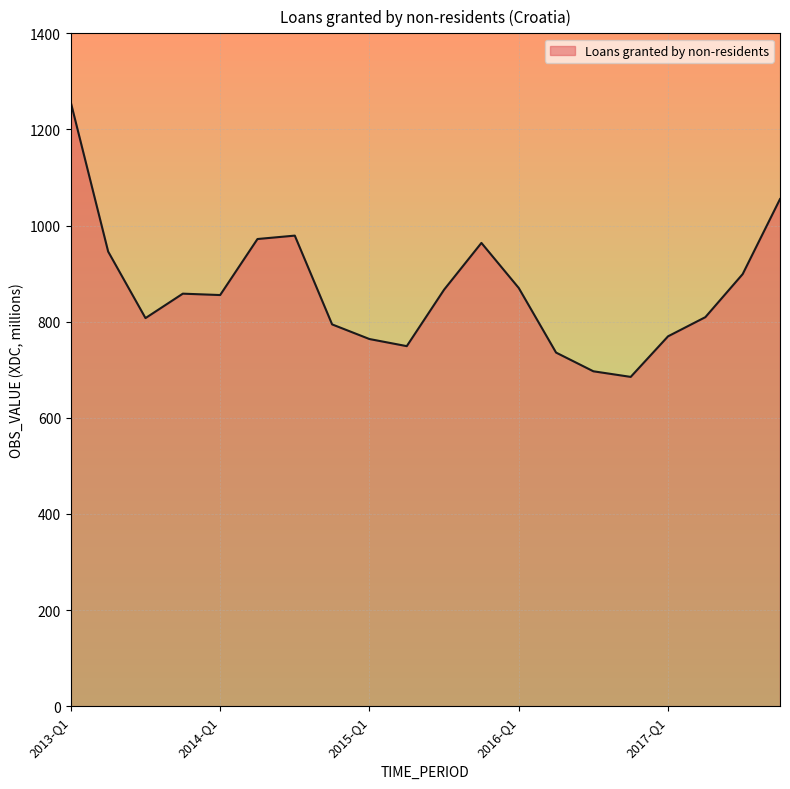

What is the change in value from 2013-Q1 to 2015-Q1?

-492.0